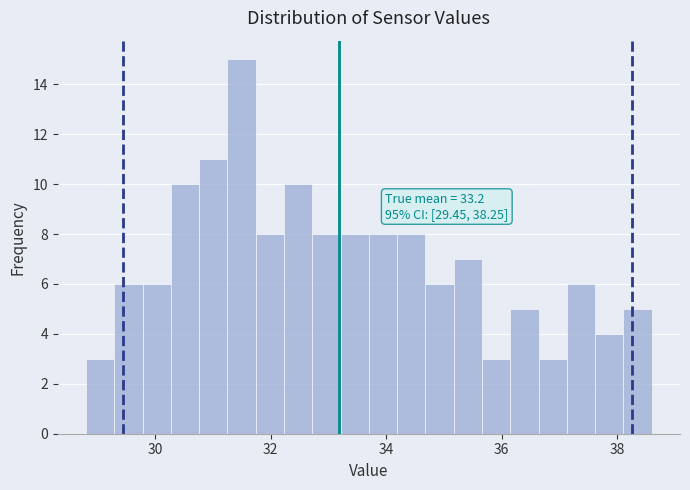

Around what value on the x-axis is the tallest bar? Give the approximate position of its centre, as read against the axis.

31.4